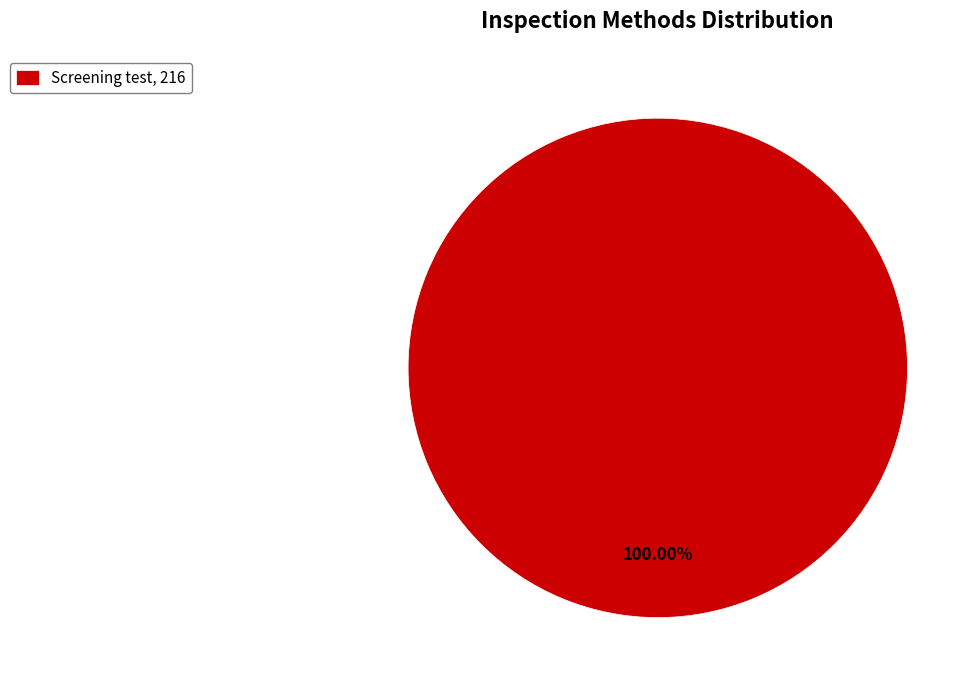

Rank the categories by value from highest to lowest.

Screening test, 216